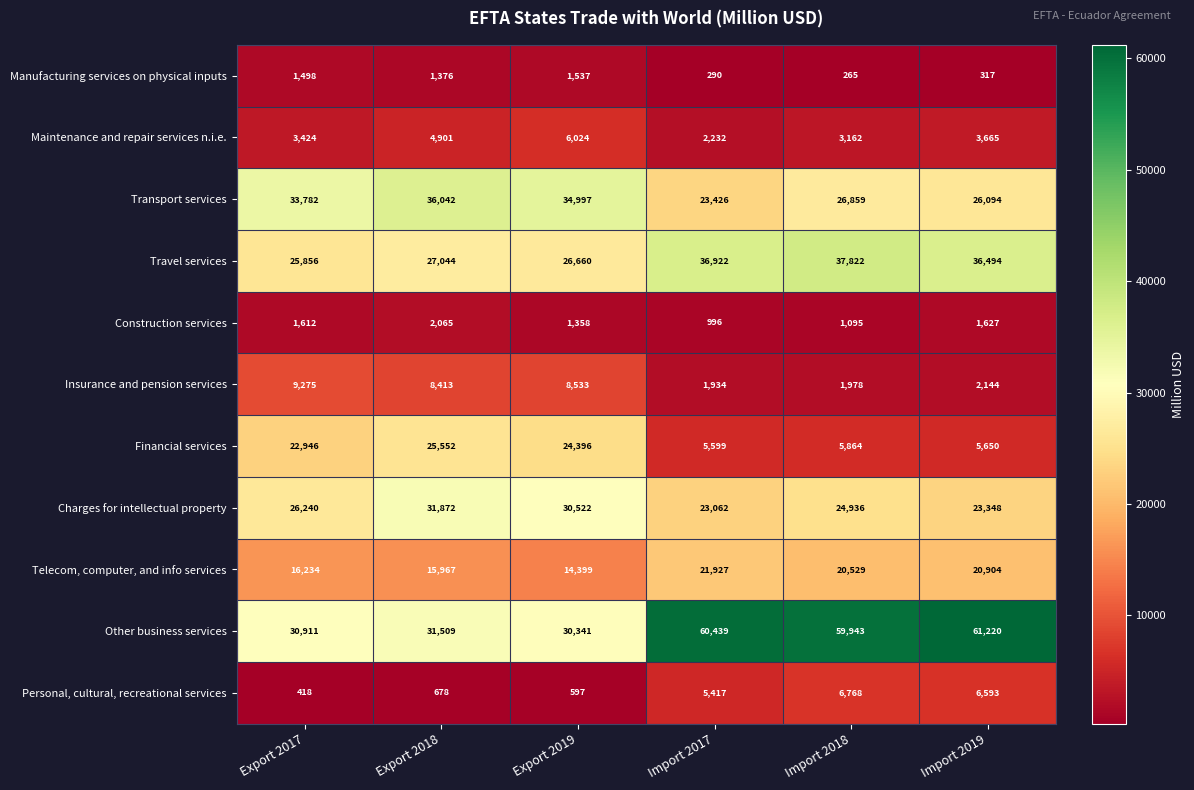

What is the smallest value displayed?

265